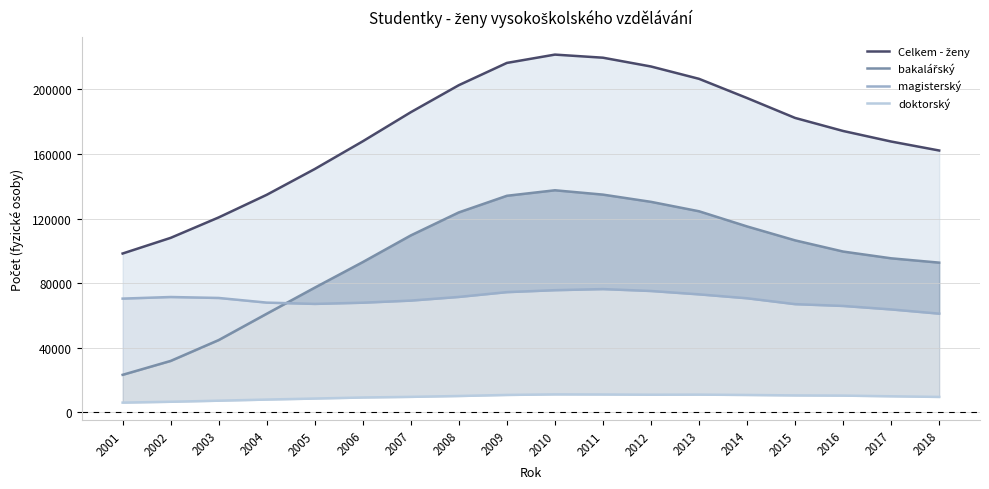

What is the highest value of the Celkem - ženy series?

221527